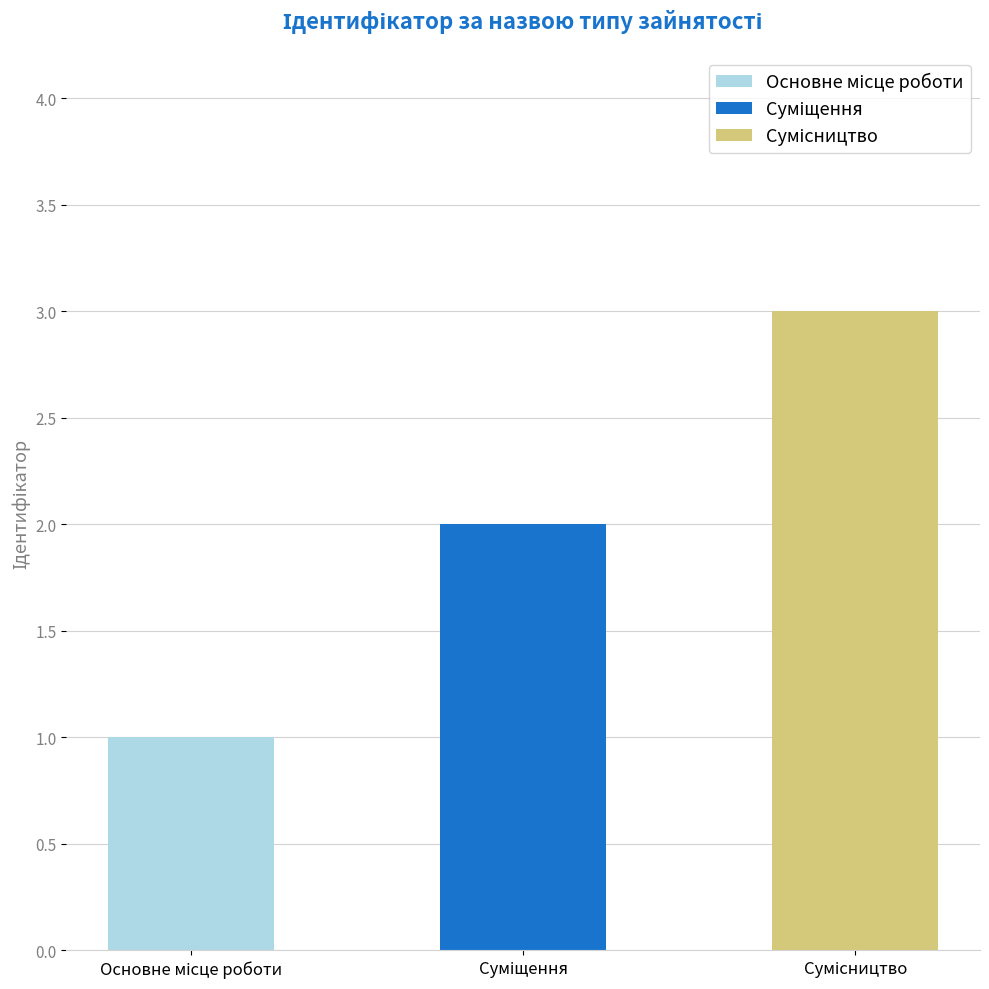

At which label does the data first exceed 2?

Сумісництво